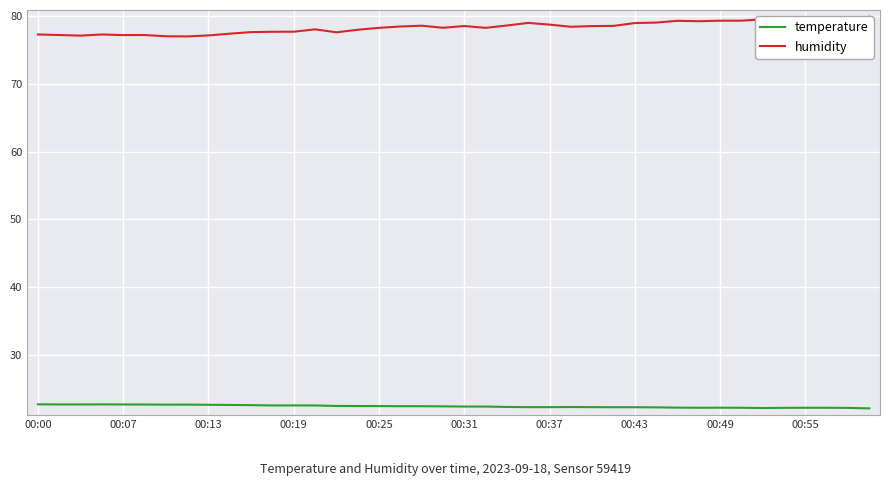

The value of temperature at 00:13 is 13.3. True or false?

False